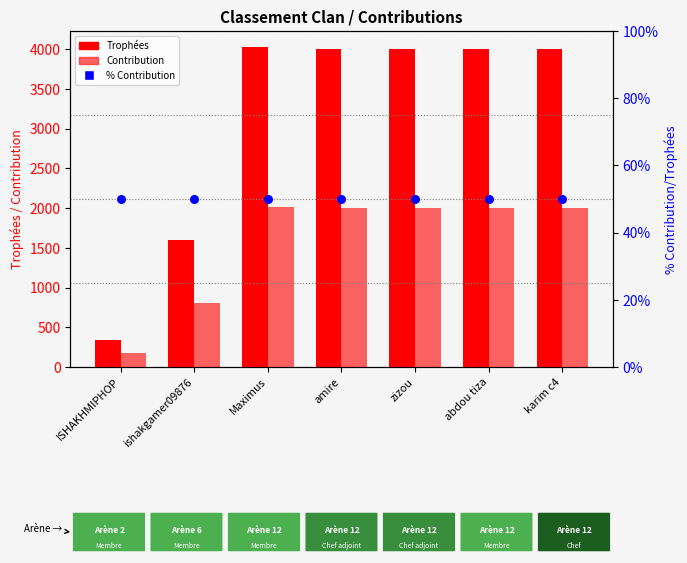

Which series reaches the maximum Y coordinate?

Trophées